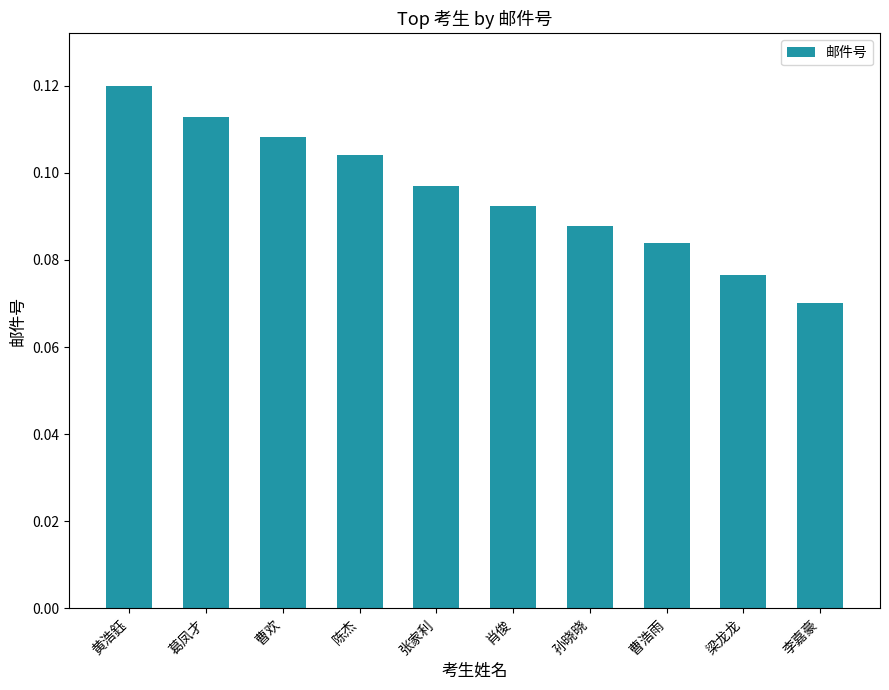

At which label is the value closest to 0?

李嘉豪